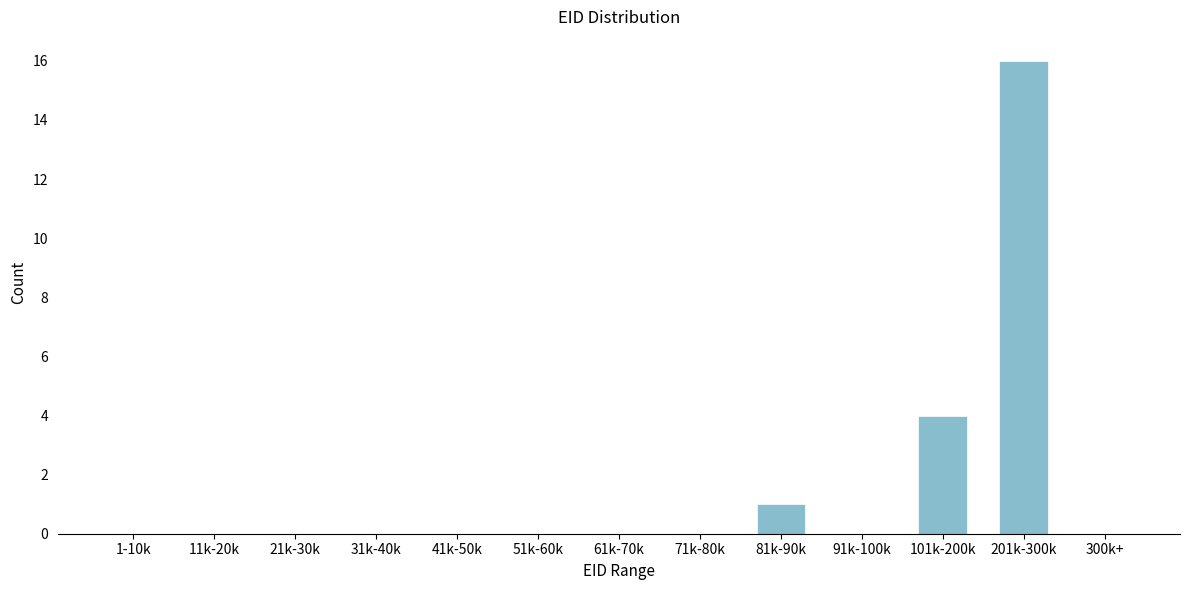

Reading left to right, list all the values displayed in this chart.

1-10k=0	11k-20k=0	21k-30k=0	31k-40k=0	41k-50k=0	51k-60k=0	61k-70k=0	71k-80k=0	81k-90k=1	91k-100k=0	101k-200k=4	201k-300k=16	300k+=0